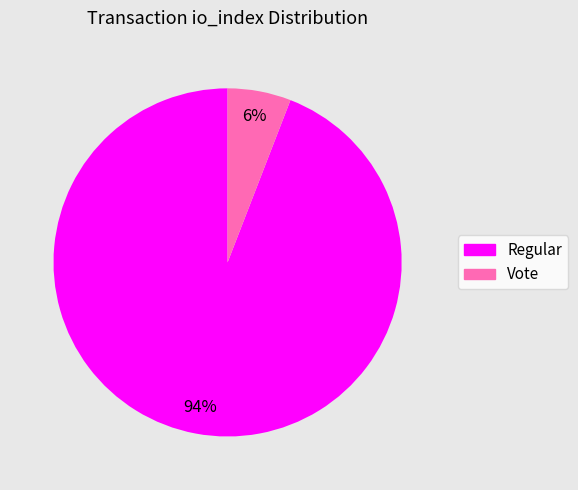

What is the smallest slice in the pie chart?

Vote